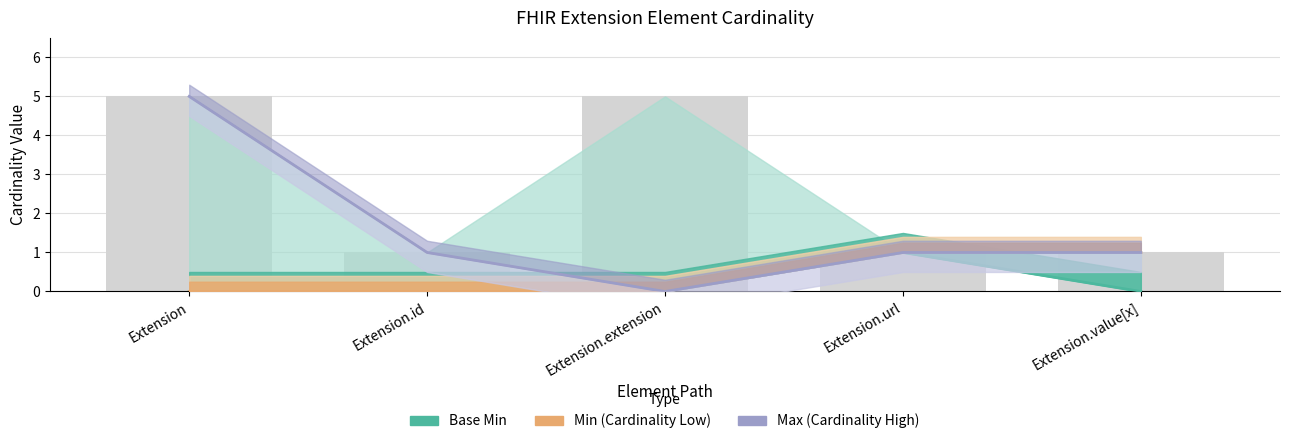

What is the difference between the Base Min values at Extension and Extension.url?

1